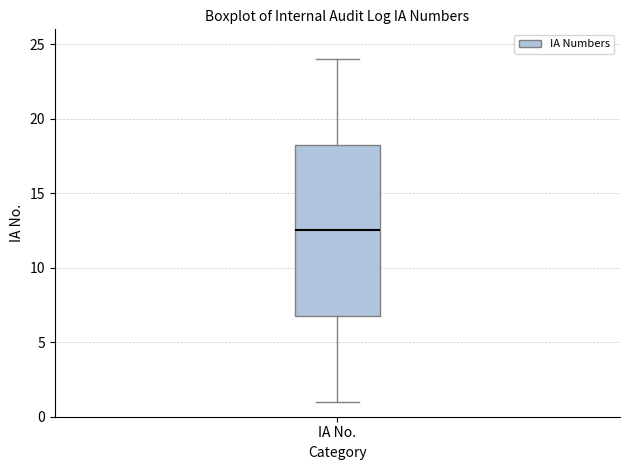

Read this box plot against the y-axis: the position of the median line, the range covered by the box, and the ends of both whiskers. The values are not printed on the chart, so give them approximately, as read against the axis.

median 12.5, box 7.0 to 18.5, whiskers 1.0 to 24.0